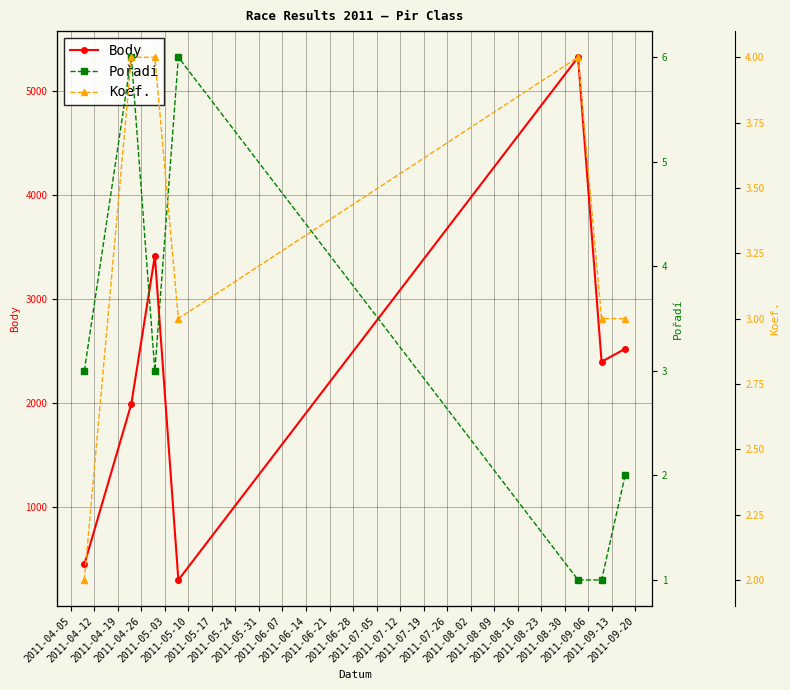

What is the greatest value displayed?

5326